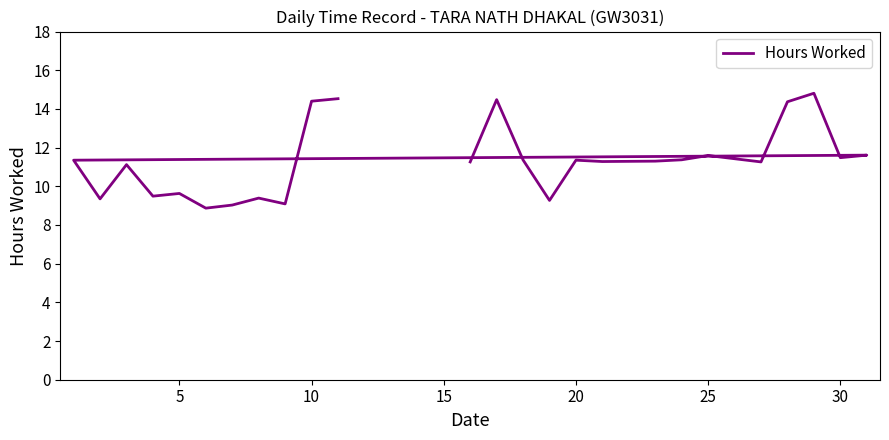

What is the average value?

11.3